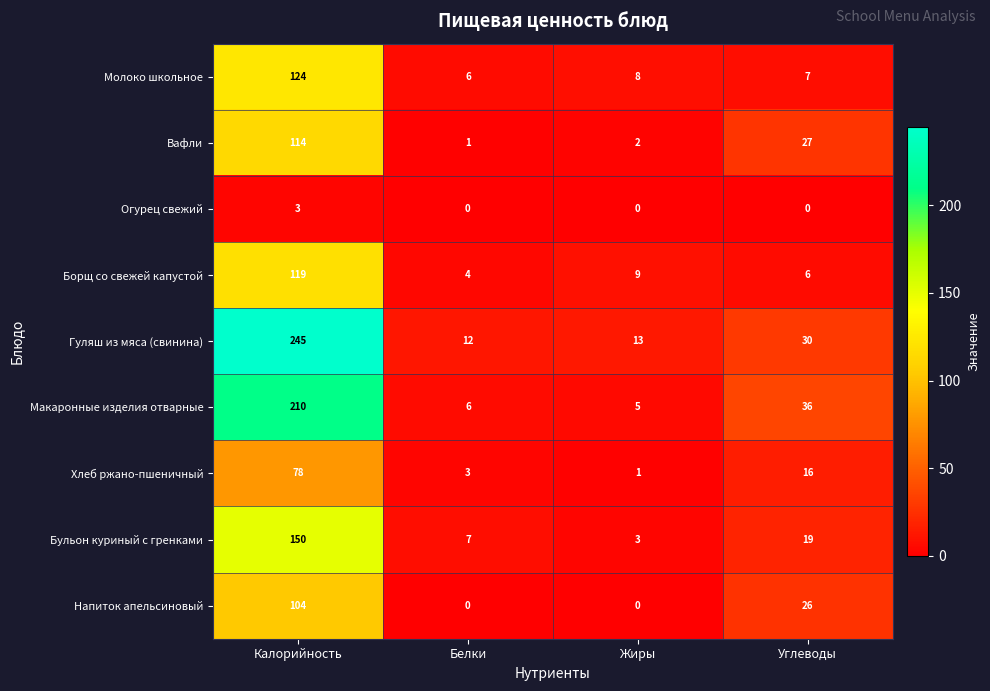

The Хлеб ржано-пшеничный series shows 0 at Жиры. True or false?

False